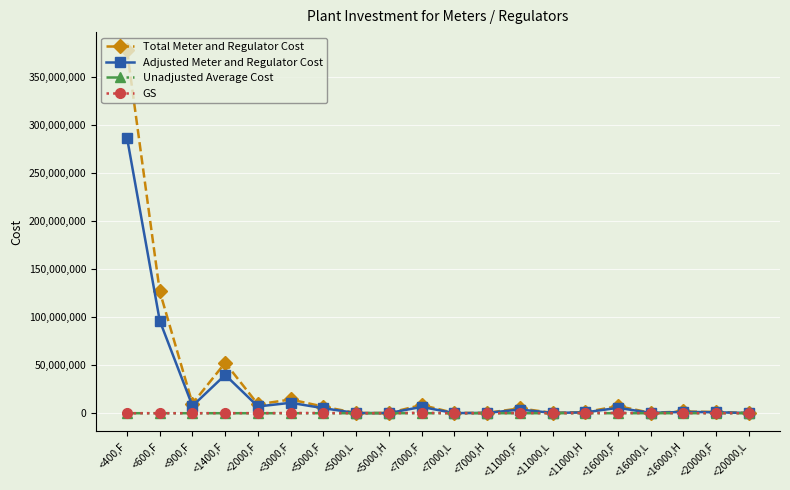

Where do GS and Unadjusted Average Cost first cross each other?

<400,F and <600,F